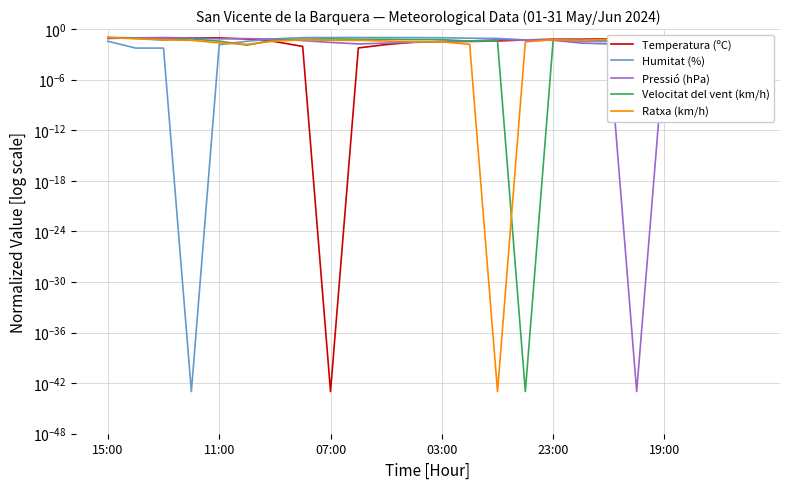

In Temperatura (ºC), how many points are higher than both neighbors (excluding endpoints)?

2